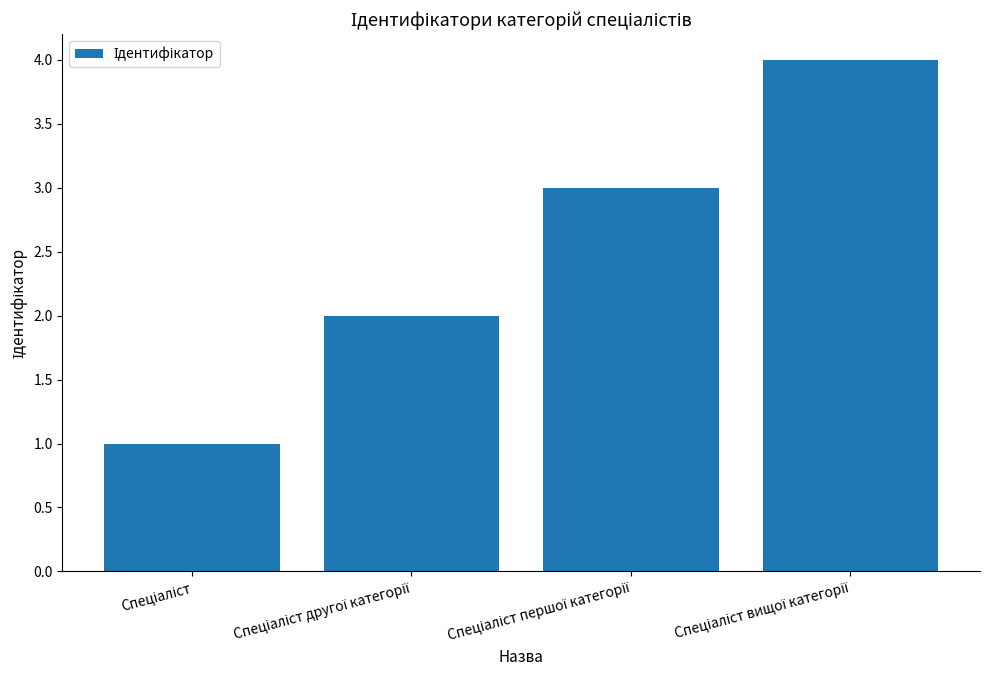

What is the greatest value displayed?

4